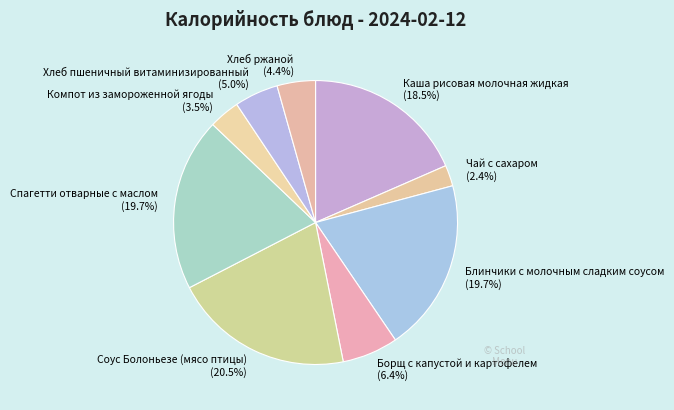

To the nearest percent, what percentage of the pie is Хлеб пшеничный витаминизированный?

5%